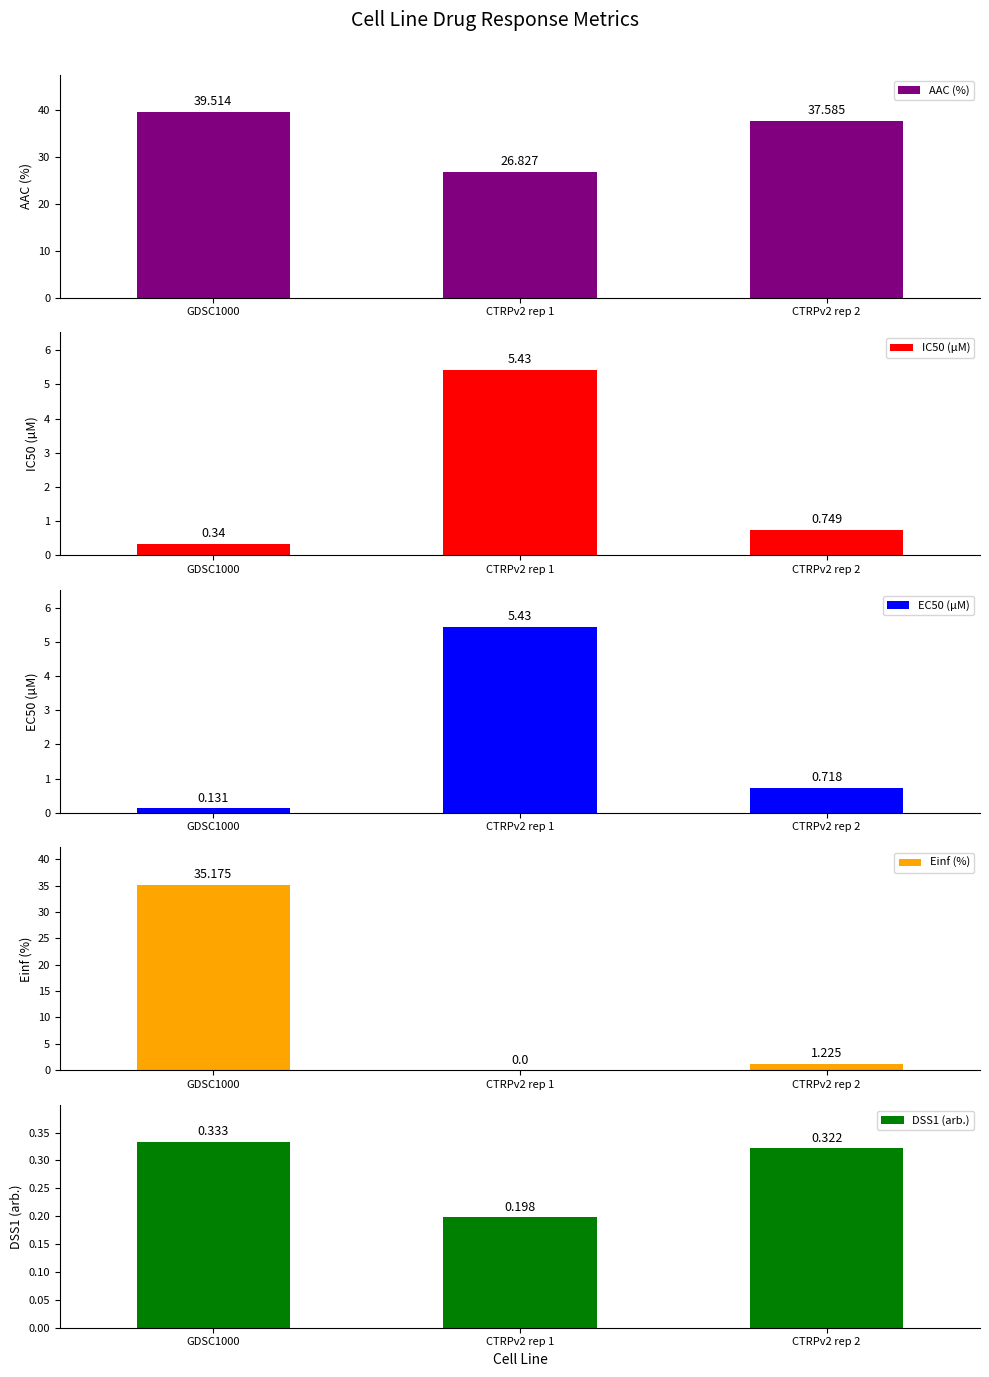

What is the value of the AAC (%) bar at the 3rd from the left?

37.6